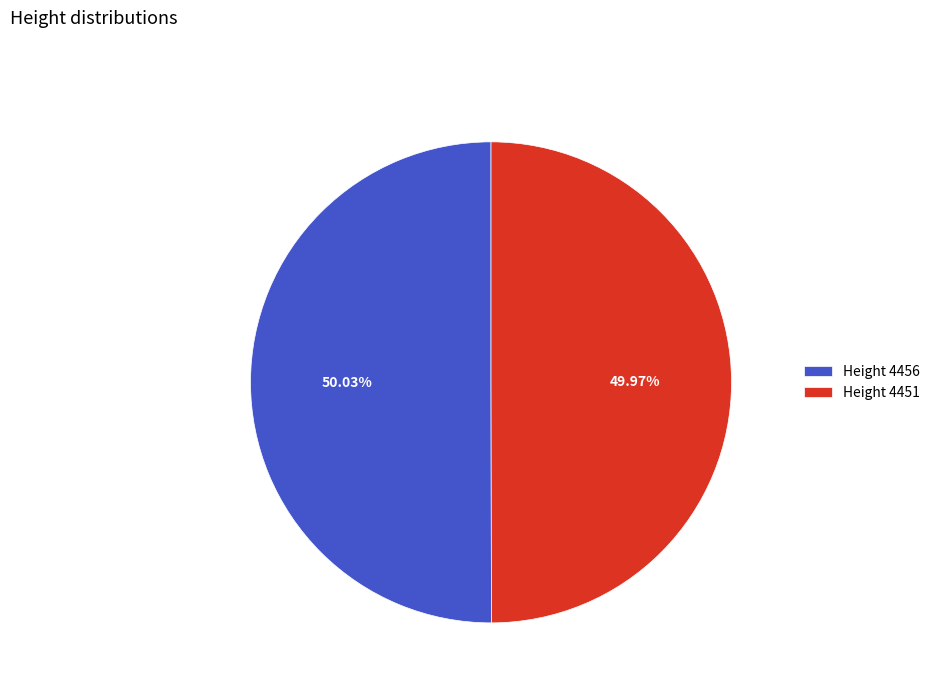

Is there any slice that represents more than half of the pie?

Yes